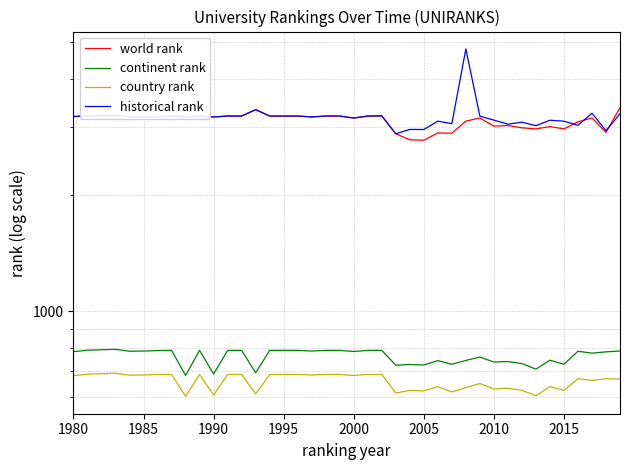

What is the value of the world rank point at the 24th from the left?

2886